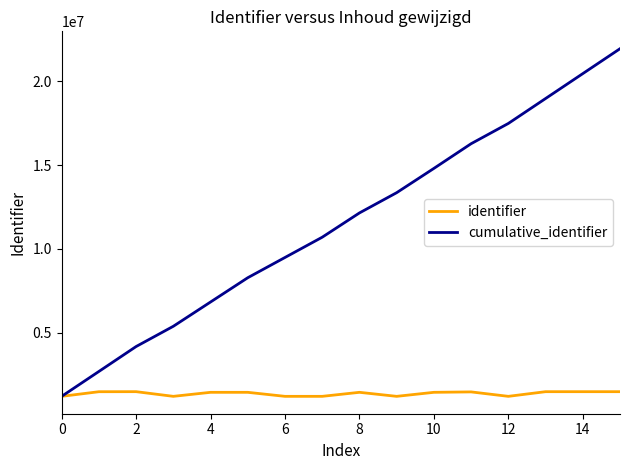

What is the smallest value displayed?

1207951